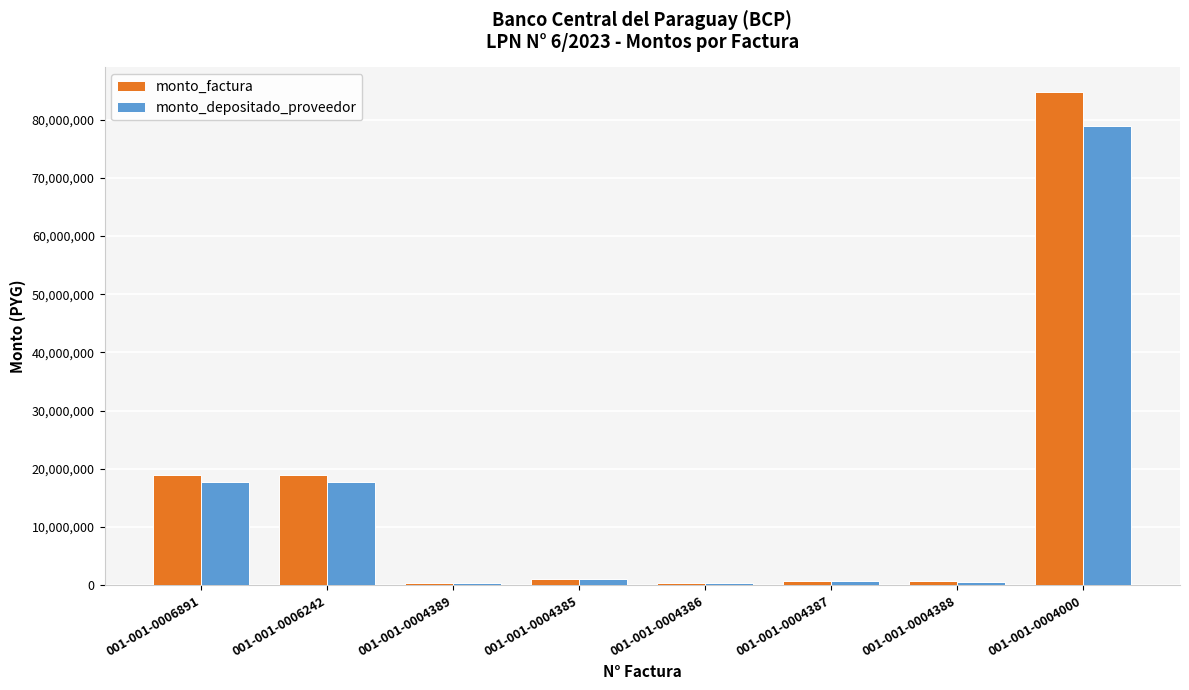

What is the sum of the monto_factura values at 001-001-0004389 and 001-001-0006242?

19294658